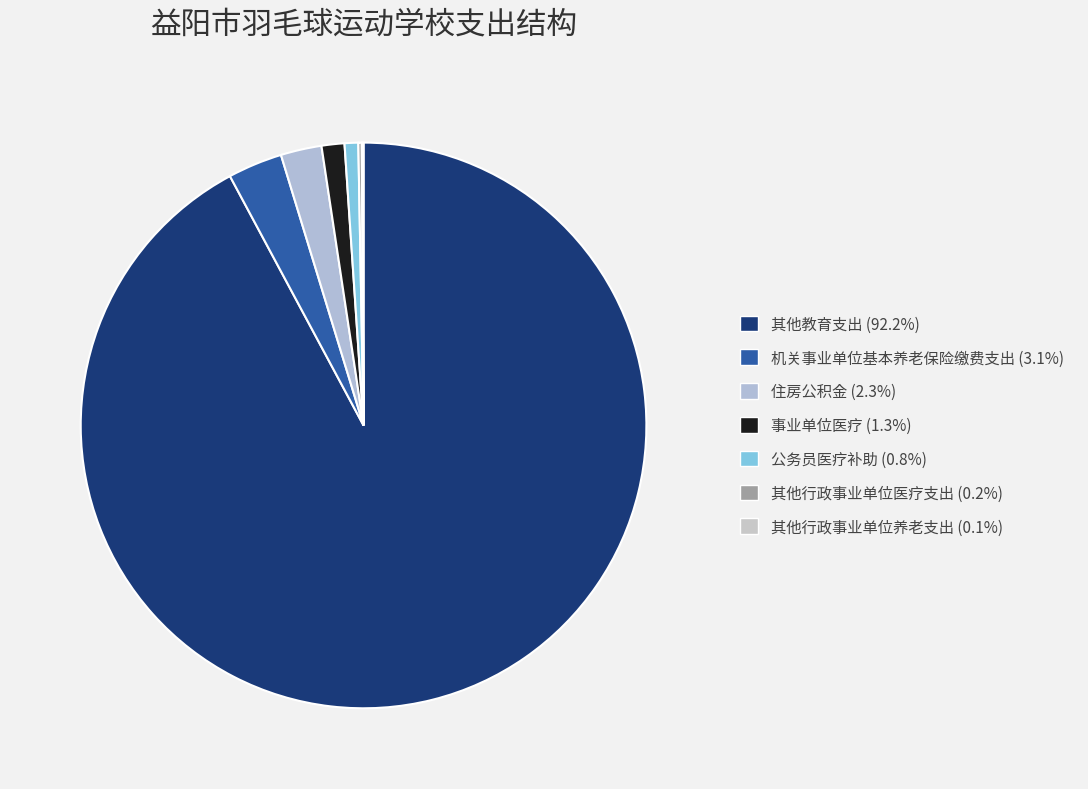

To the nearest percent, what is the difference between the 公务员医疗补助 and 事业单位医疗 slice percentages?

1%